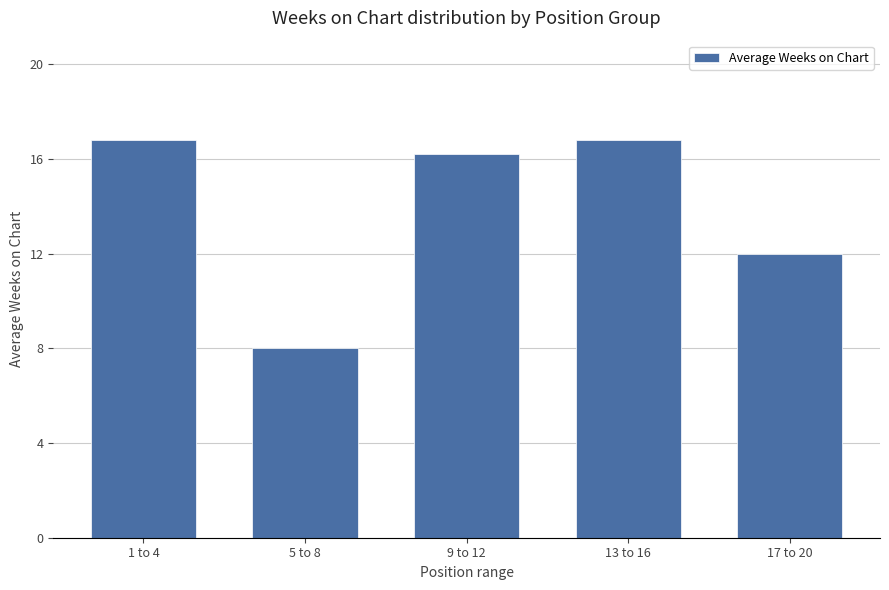

What is the sum of all values?

69.8